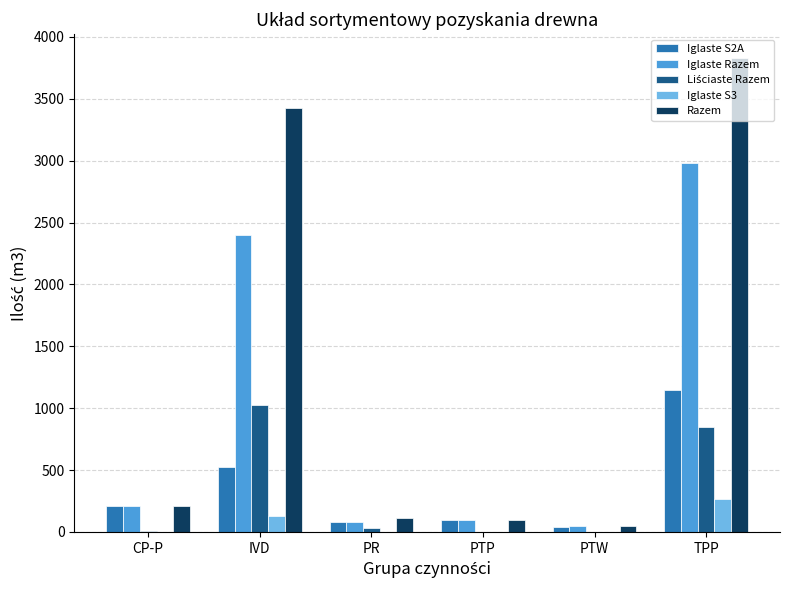

Which series has the widest spread of values?

Razem